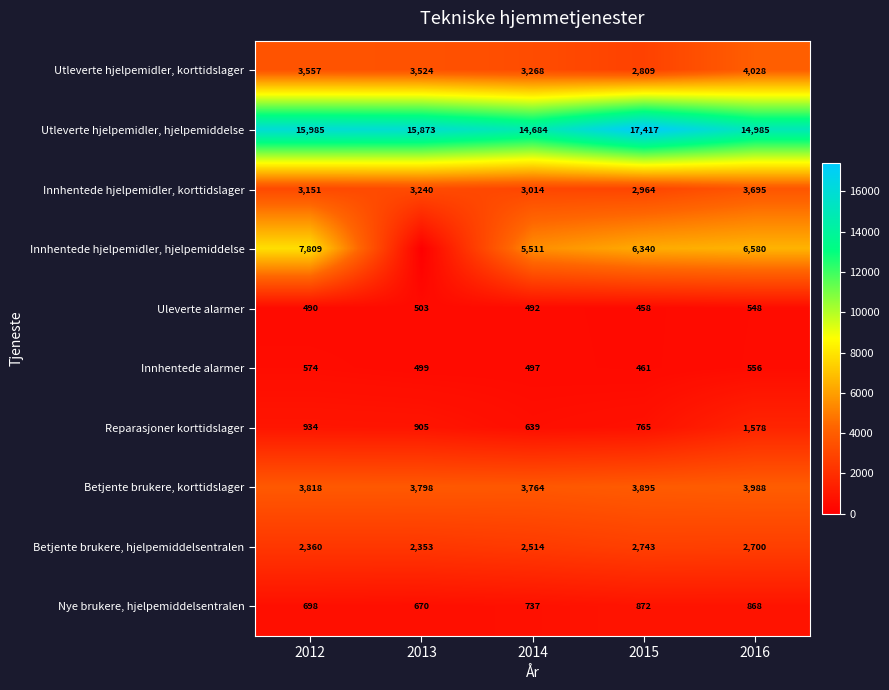

At 2012, list the series in order from largest to smallest.

Utleverte hjelpemidler, hjelpemiddelse, Innhentede hjelpemidler, hjelpemiddelse, Betjente brukere, korttidslager, Utleverte hjelpemidler, korttidslager, Innhentede hjelpemidler, korttidslager, Betjente brukere, hjelpemiddelsentralen, Reparasjoner korttidslager, Nye brukere, hjelpemiddelsentralen, Innhentede alarmer, Uleverte alarmer